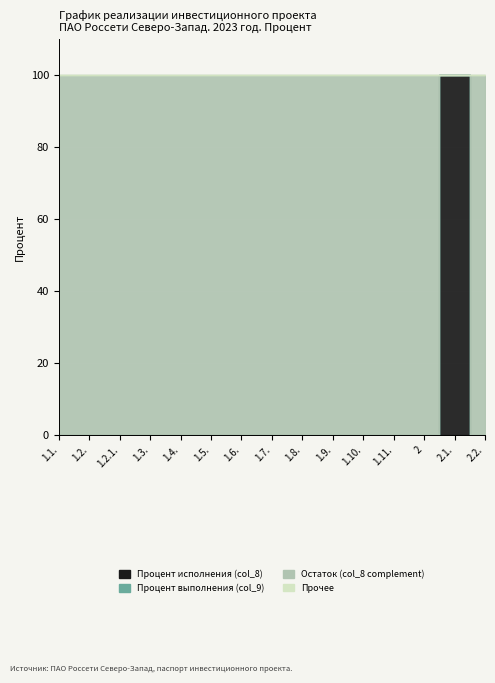

Reading left to right, what are all the values shown in this chart?

Процент исполнения (col_8): 1.1.=0	1.2.=0	1.2.1.=0	1.3.=0	1.4.=0	1.5.=0	1.6.=0	1.7.=0	1.8.=0	1.9.=0	1.10.=0	1.11.=0	2=0	2.1.=100	2.2.=0
Процент выполнения (col_9): 1.1.=0	1.2.=0	1.2.1.=0	1.3.=0	1.4.=0	1.5.=0	1.6.=0	1.7.=0	1.8.=0	1.9.=0	1.10.=0	1.11.=0	2=0	2.1.=0	2.2.=0
Остаток (col_8 complement): 1.1.=100	1.2.=100	1.2.1.=100	1.3.=100	1.4.=100	1.5.=100	1.6.=100	1.7.=100	1.8.=100	1.9.=100	1.10.=100	1.11.=100	2=100	2.1.=0	2.2.=100
Прочее: 1.1.=0	1.2.=0	1.2.1.=0	1.3.=0	1.4.=0	1.5.=0	1.6.=0	1.7.=0	1.8.=0	1.9.=0	1.10.=0	1.11.=0	2=0	2.1.=0	2.2.=0